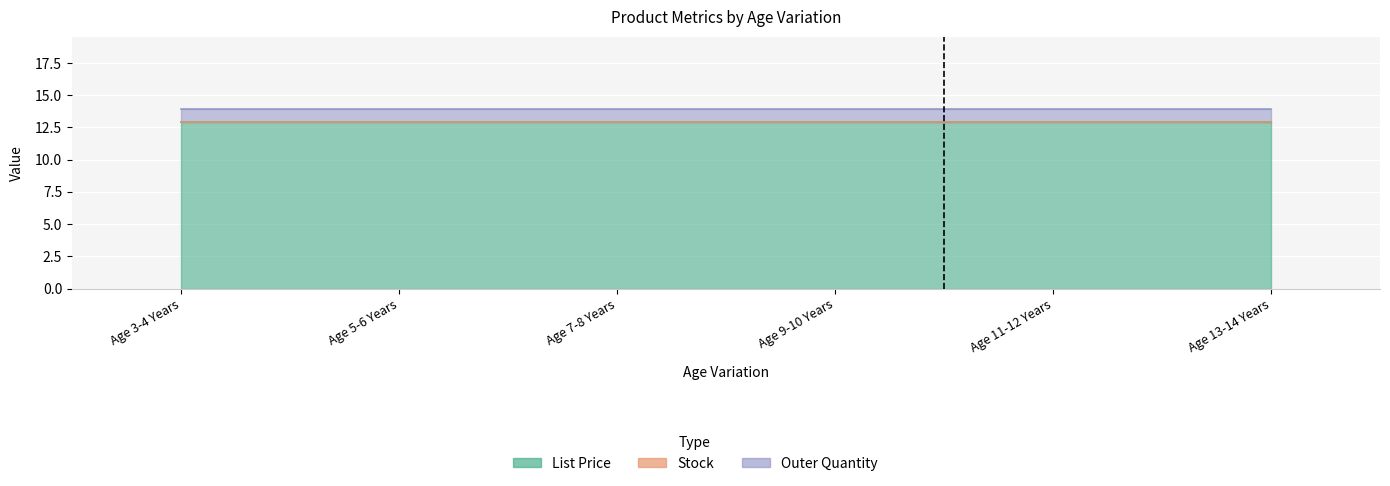

What is the label of the 5th point from the right?

Age 5-6 Years